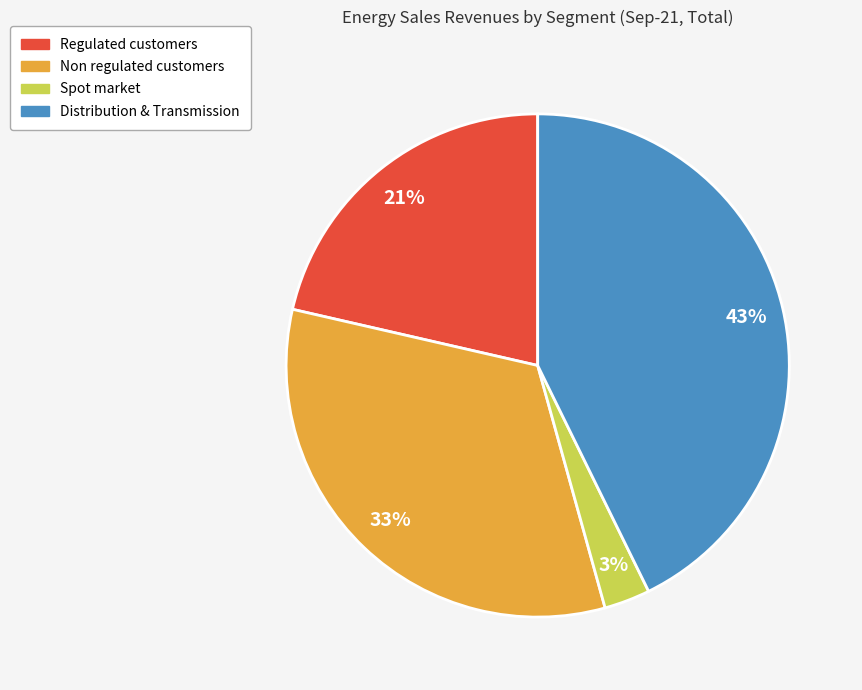

To the nearest percent, what is the combined percentage of Distribution & Transmission and Regulated customers?

64%